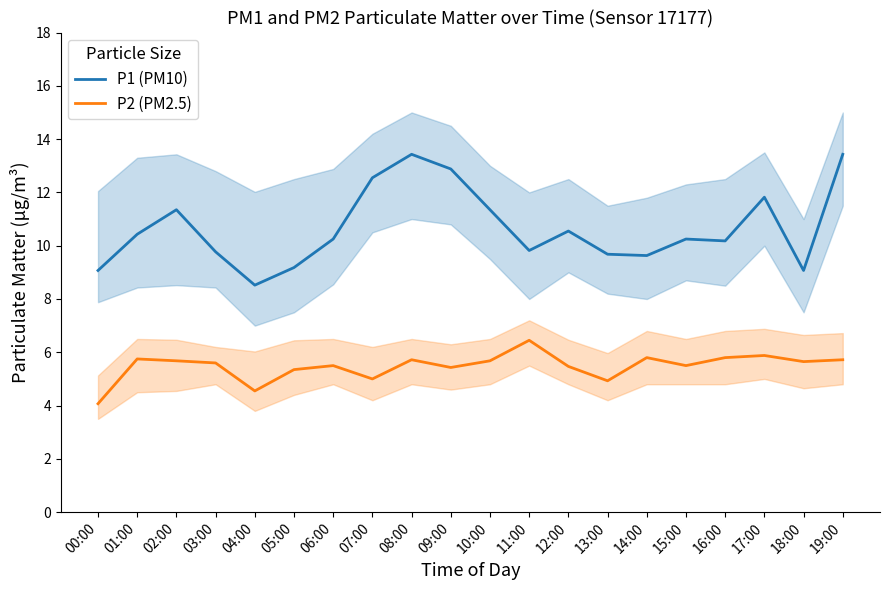

What are all the series names shown in the legend?

P1 (PM10), P2 (PM2.5)